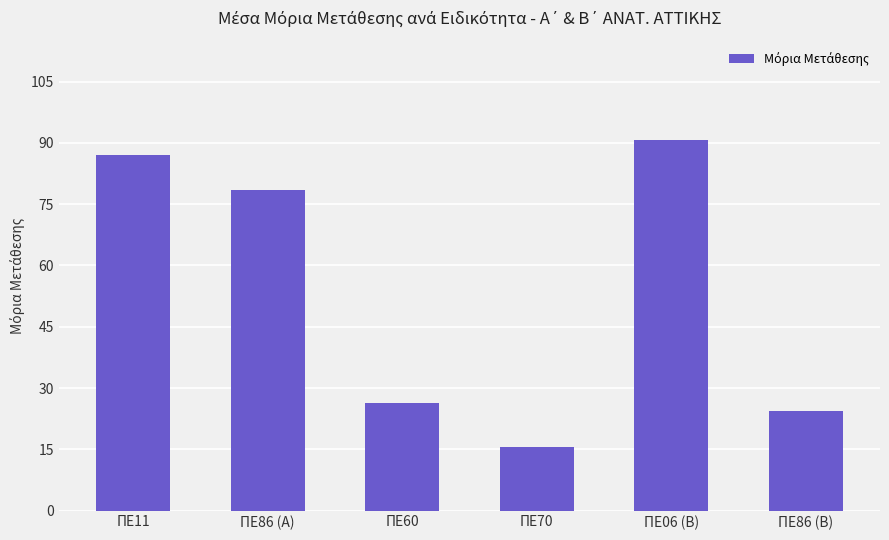

Count the number of values greater than 78.

3